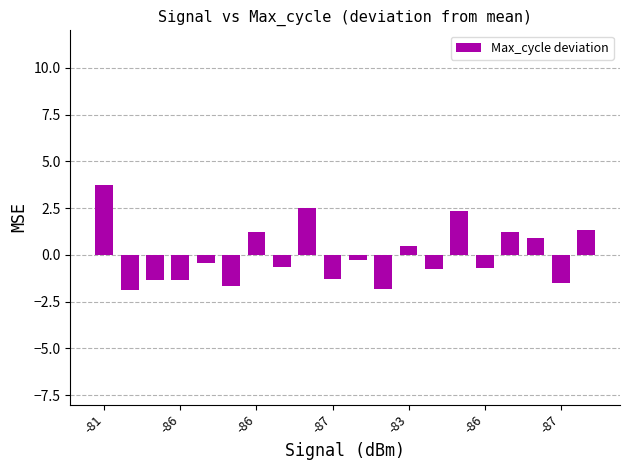

What is the smallest value displayed?

-1.9